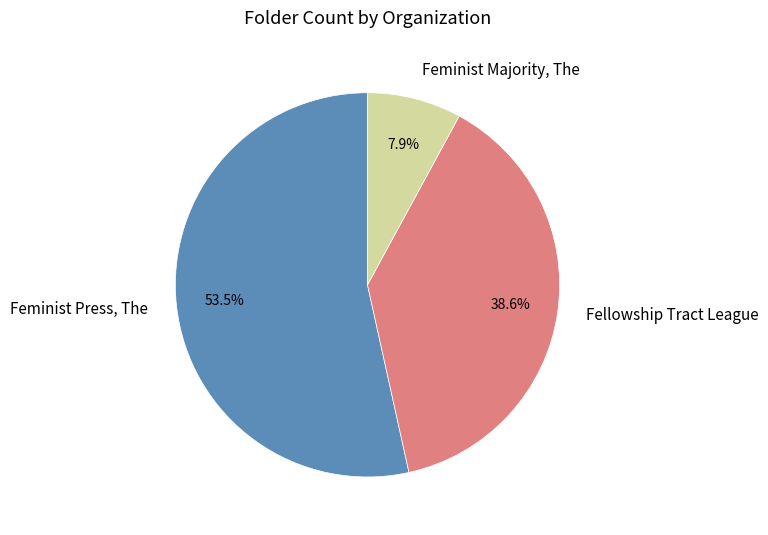

To the nearest percent, what is the difference between the largest and smallest slice percentages?

46%